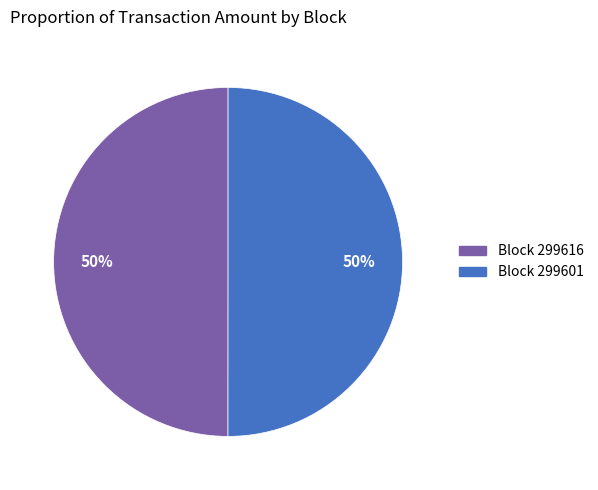

To the nearest percent, what is the average slice percentage?

50%